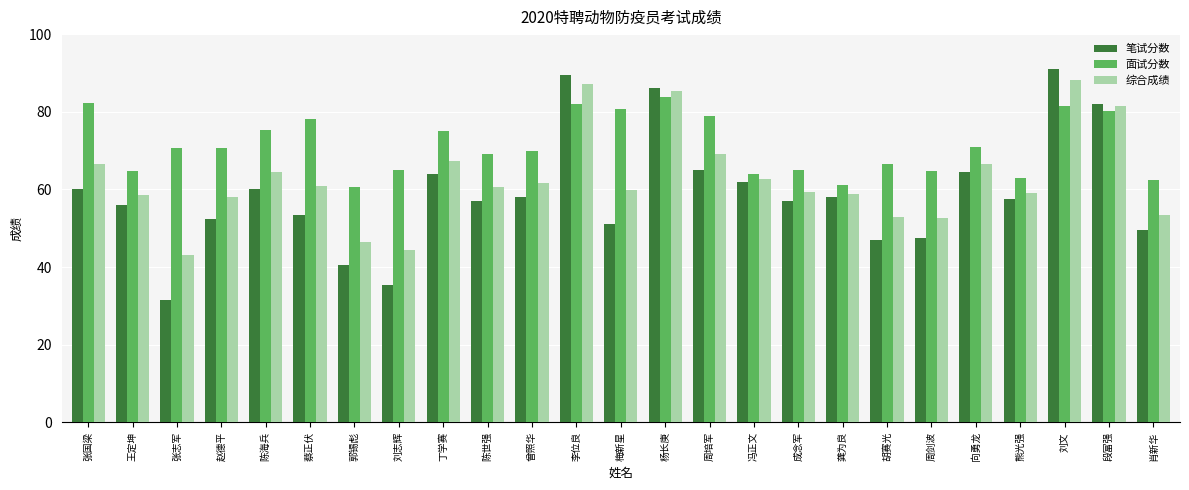

Count the number of categories in the chart.

25